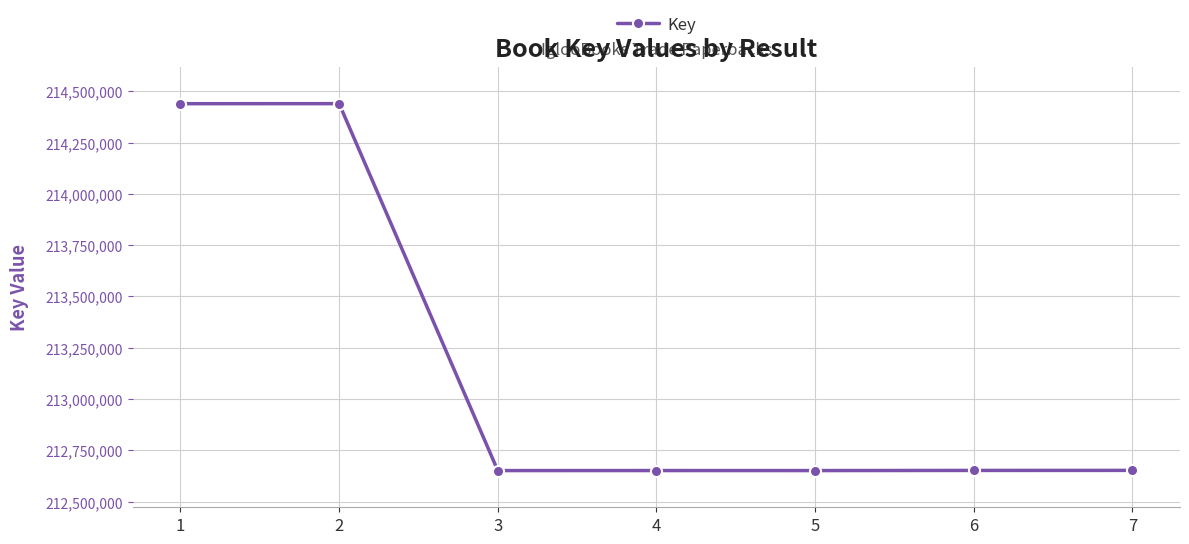

What is the ratio of the value at 3 to the value at 4?

1.0